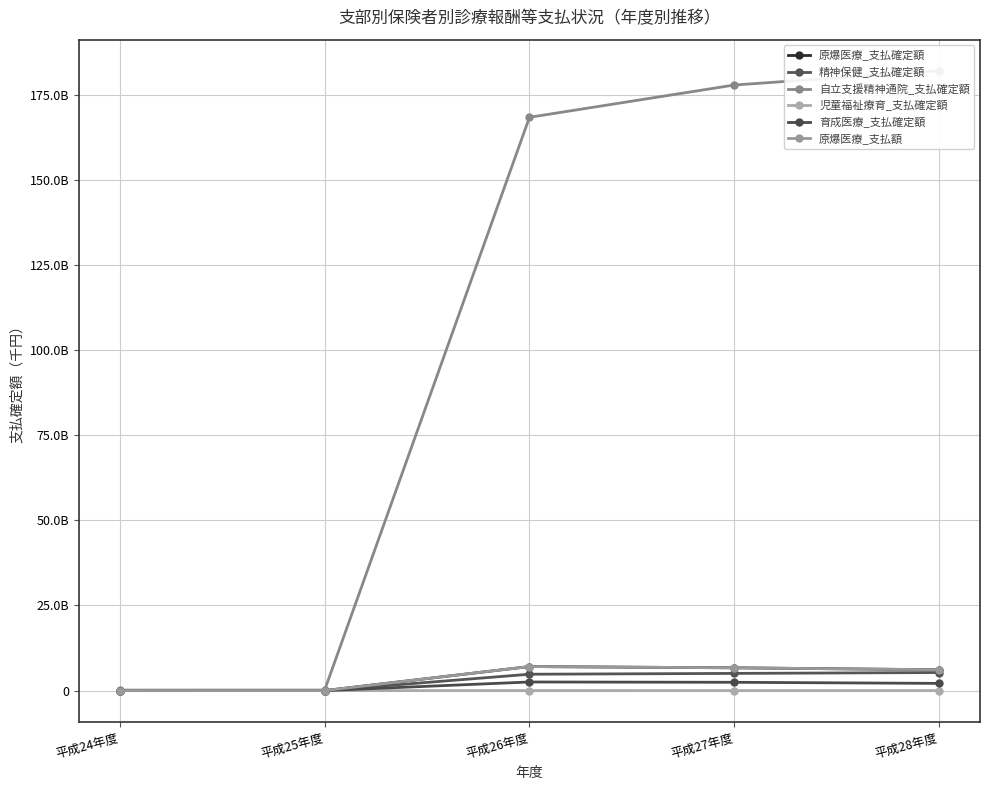

Which series has the largest range (max minus min)?

自立支援精神通院_支払確定額